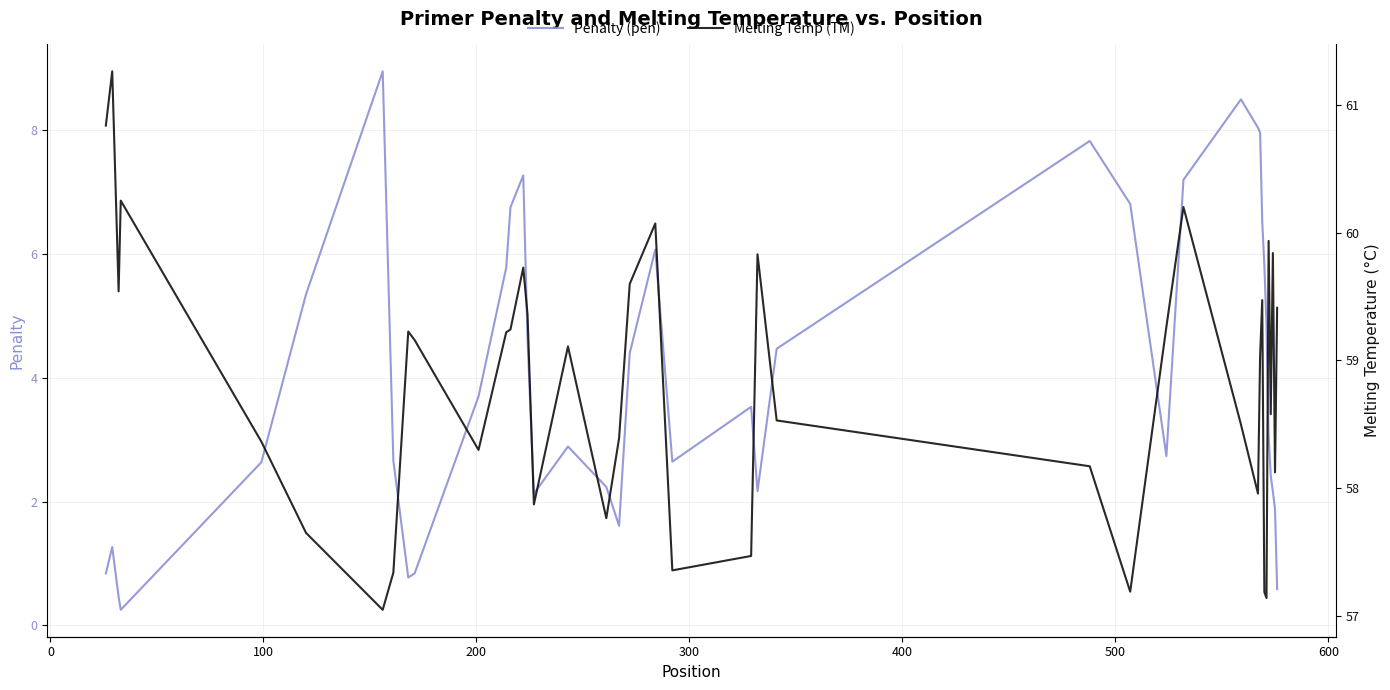

True or false: Penalty (pen) and Melting Temp (TM) cross at least once.

False